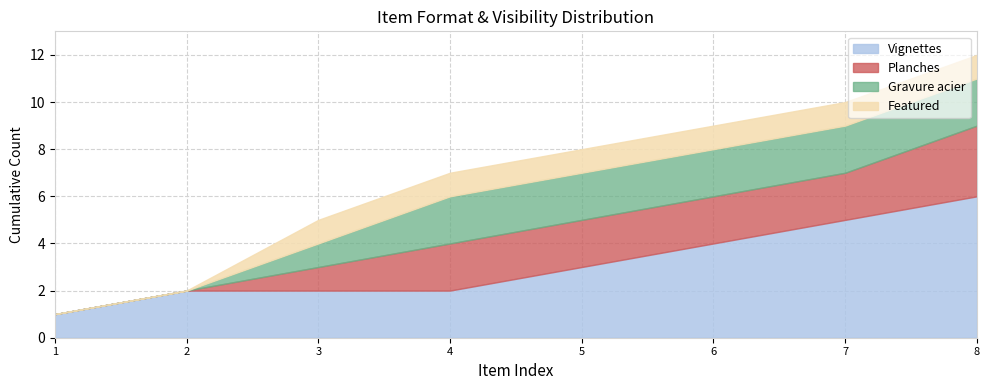

True or false: Vignettes has a value of 3 at 3.

False